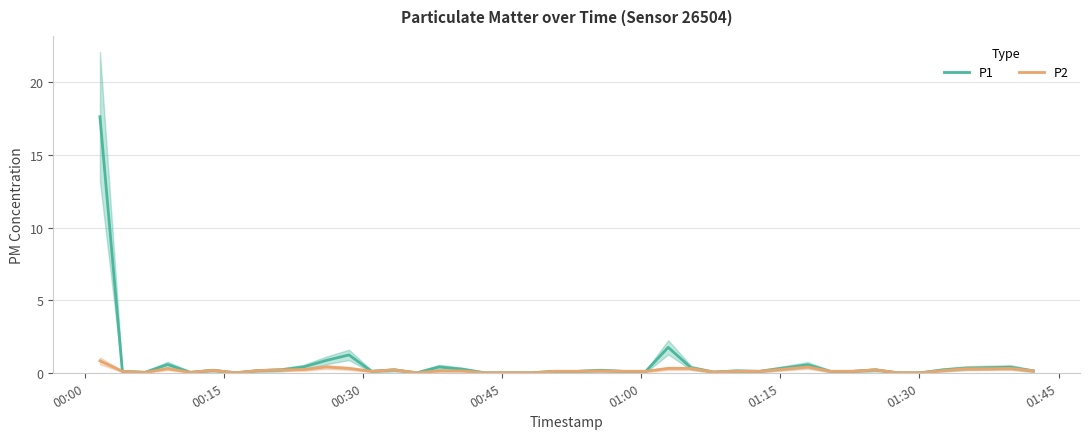

At which category is the sum across all series the highest?

00:00